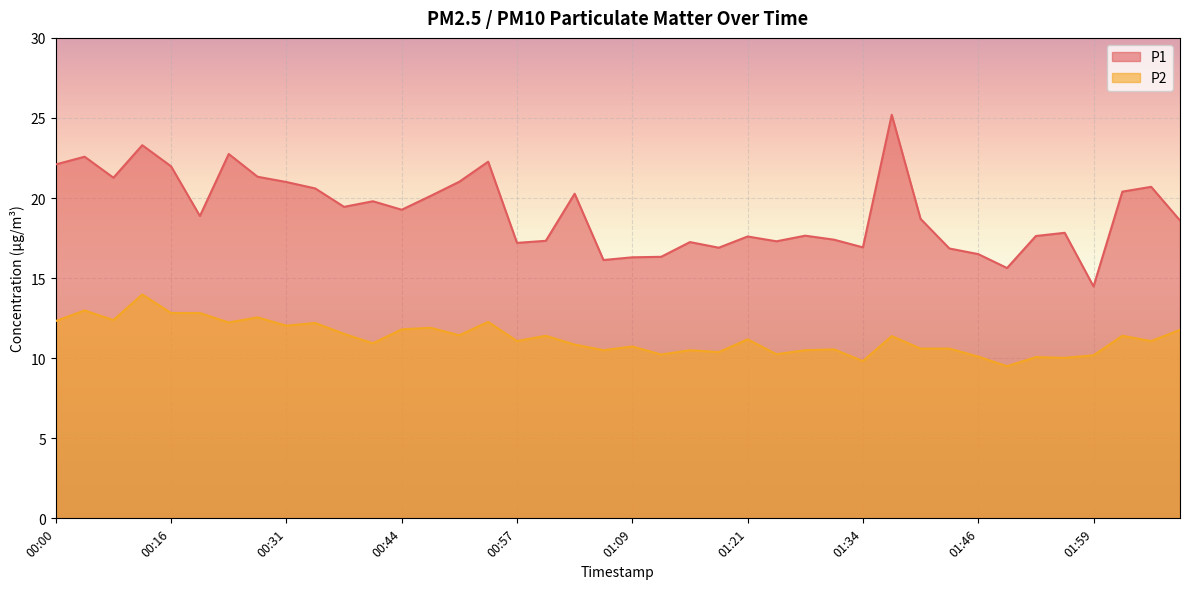

Where is the first local minimum for P1?

00:07